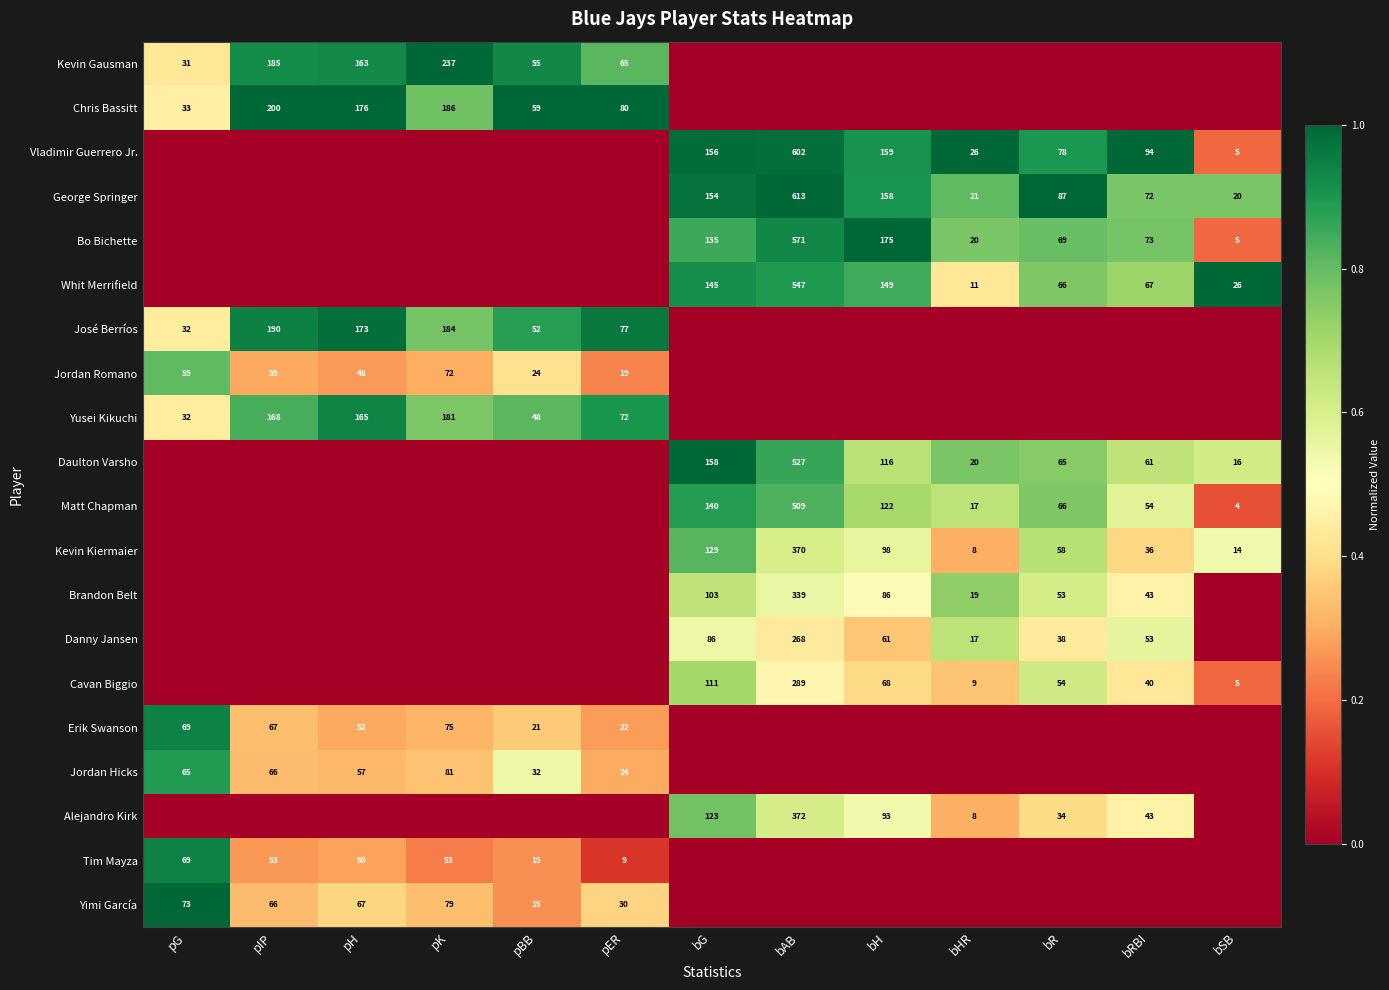

What is the sum of the Yimi García values at pER and pBB?

45